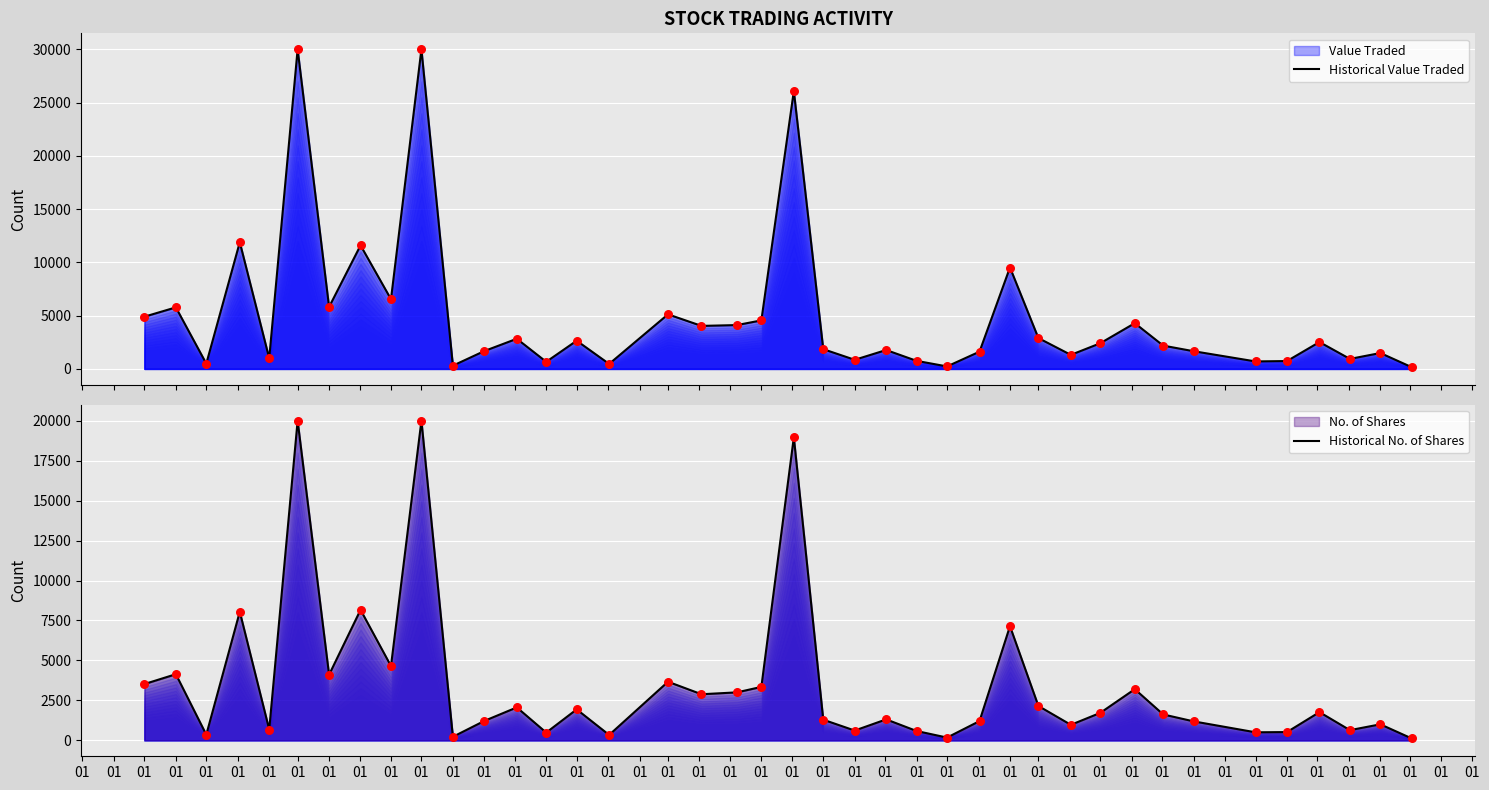

Which series has the widest spread of Y values?

Closing Price (scaled)